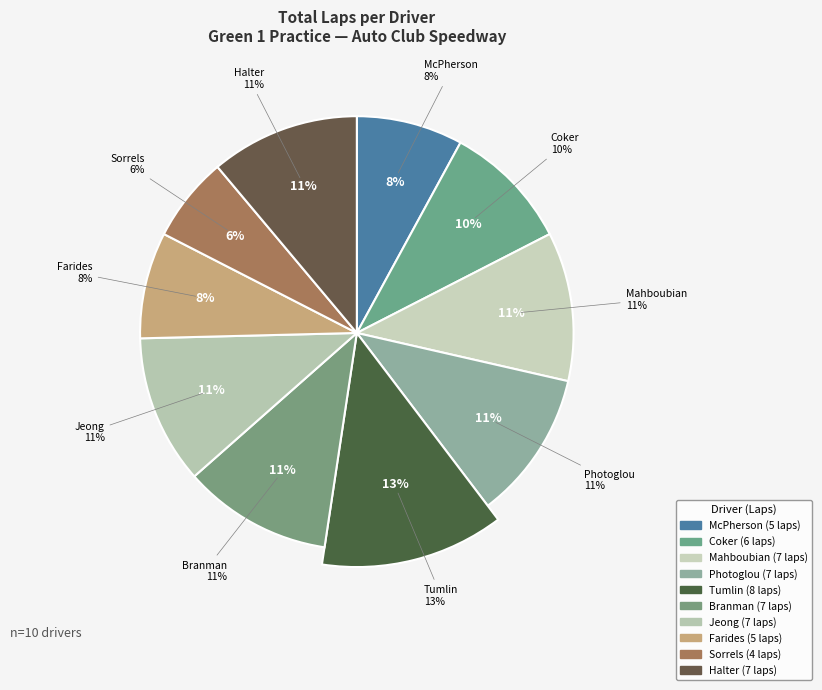

To the nearest percent, what is the average slice percentage?

10%